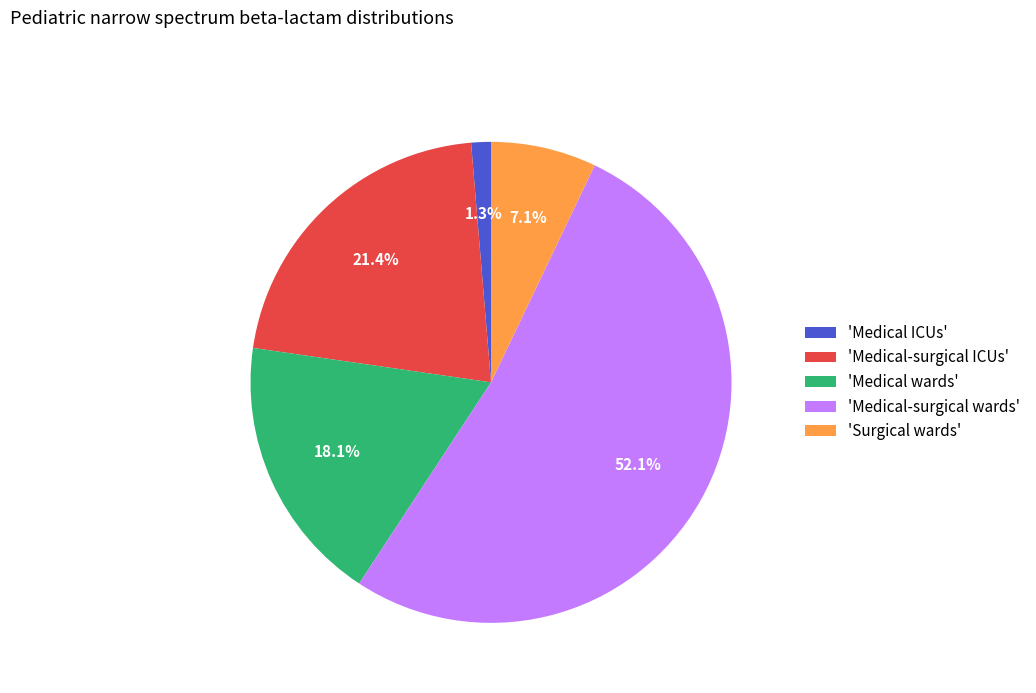

Which slice represents more than half of the pie?

'Medical-surgical wards'